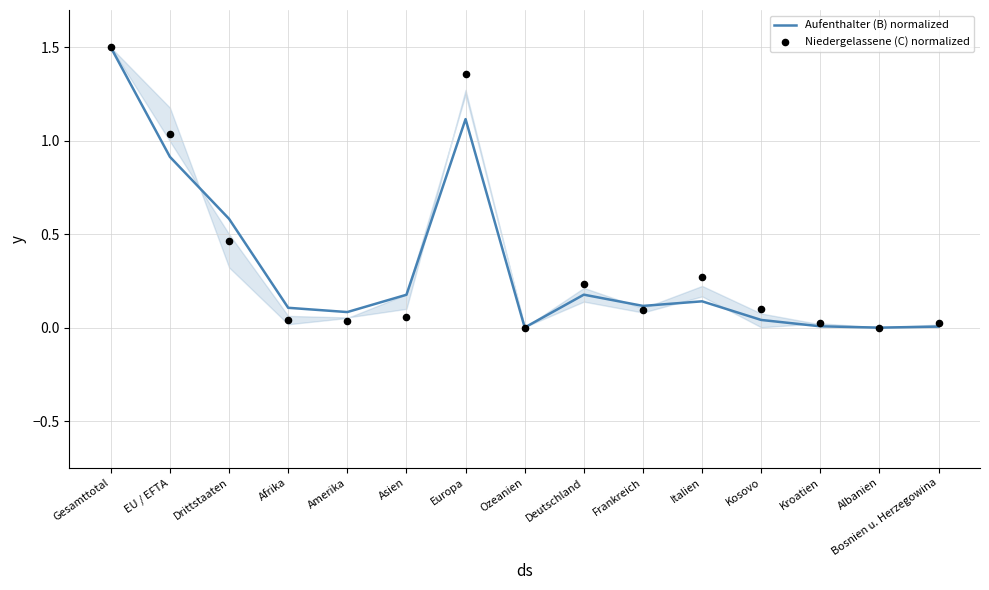

Which series reaches the maximum Y coordinate?

Aufenthalter (B) normalized